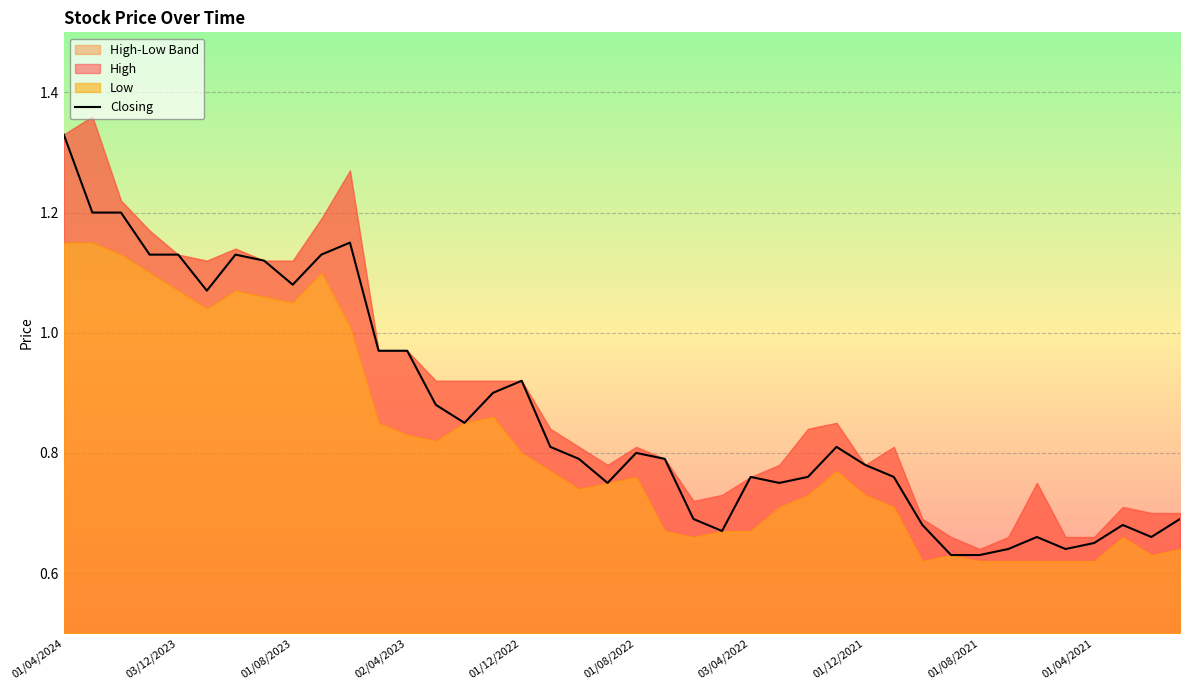

Reading left to right, list all the values displayed in this chart.

1.3	1.2	1.2	1.1	1.1	1.1	1.1	1.1	1.1	1.1	1.1	1.0	1.0	0.9	0.8	0.9	0.9	0.8	0.8	0.8	0.8	0.8	0.7	0.7	0.8	0.8	0.8	0.8	0.8	0.8	0.7	0.6	0.6	0.6	0.7	0.6	0.7	0.7	0.7	0.7